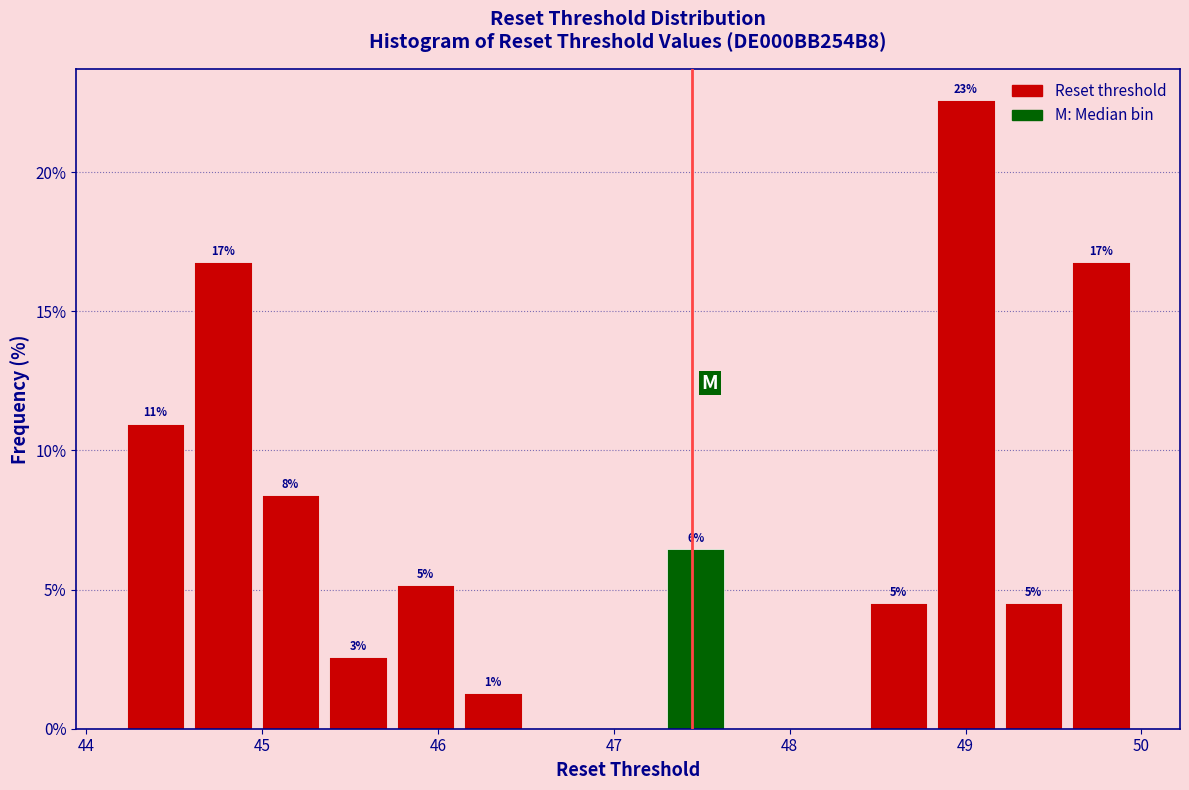

Read against the x-axis, roughly where is the centre of the tallest bar?

49.0